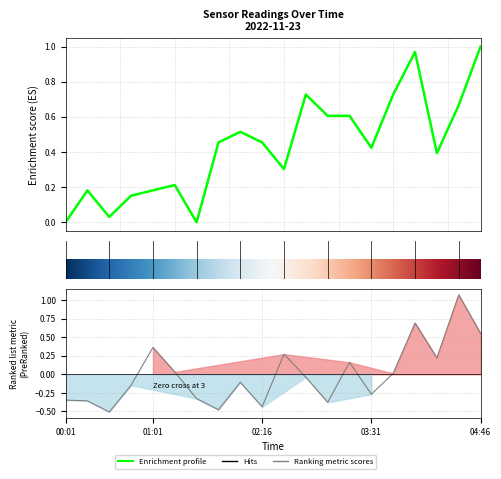

Is it true that PMS_P1 equals 0.4 at 5.0?

False